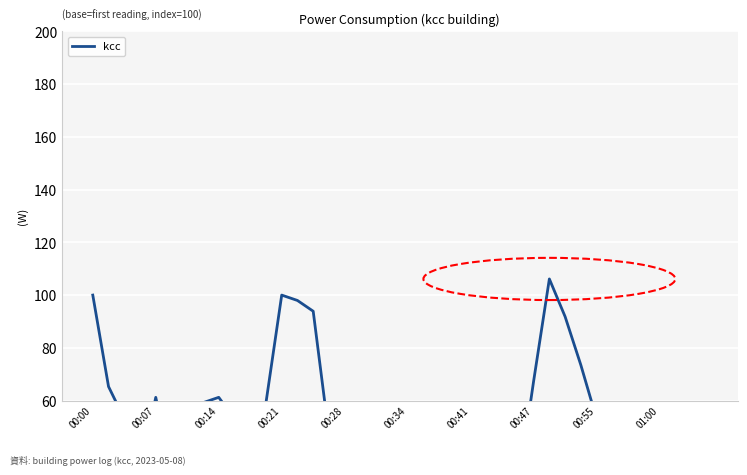

The chart shows a value of 98.0 at 13. True or false?

True